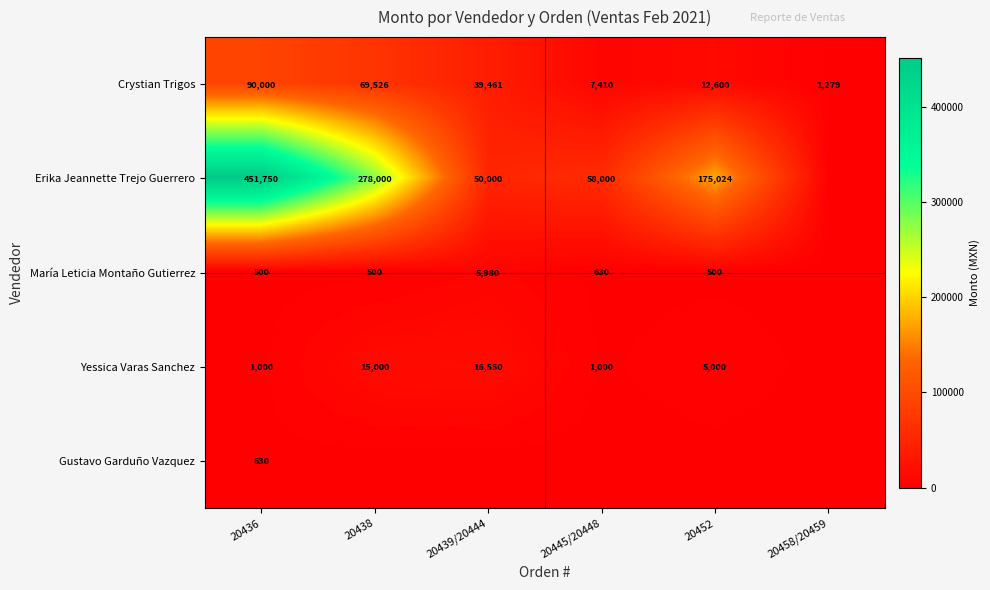

True or false: Crystian Trigos has a value of 66135 at 20439/20444.

False